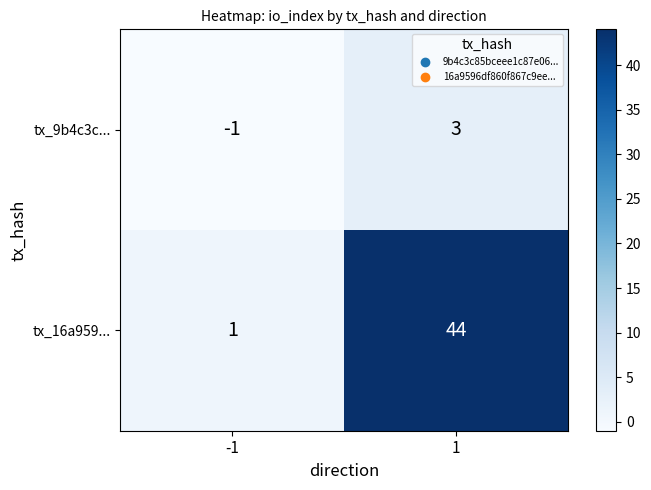

List the series in order of their peak value, lowest first.

tx_9b4c3c..., tx_16a959...